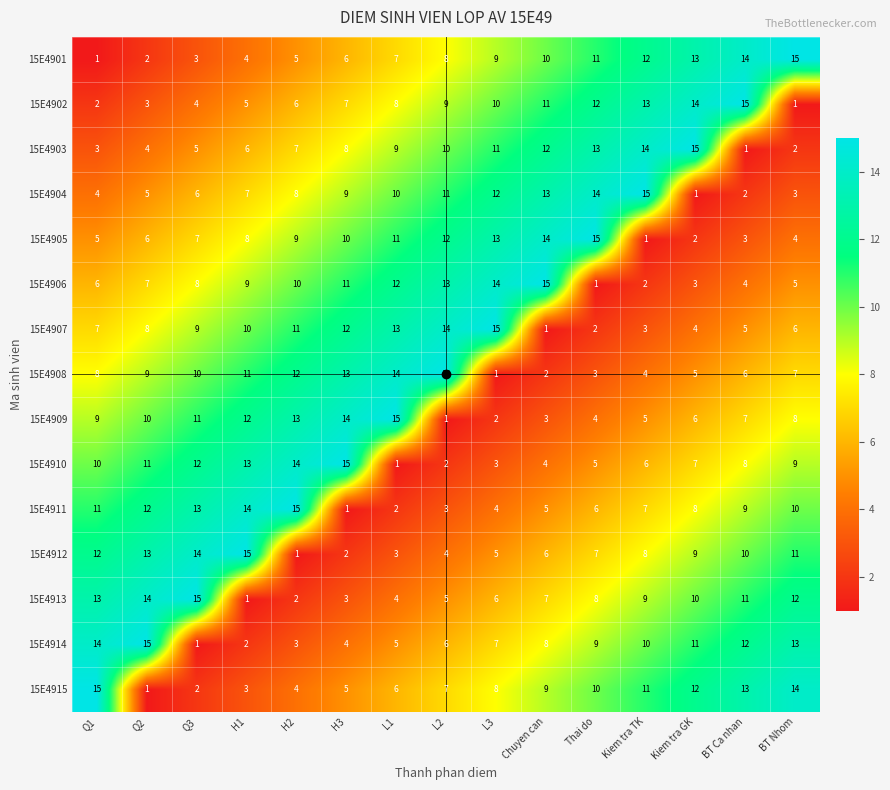

At which label does 15E4905 reach its minimum?

Kiem tra TK